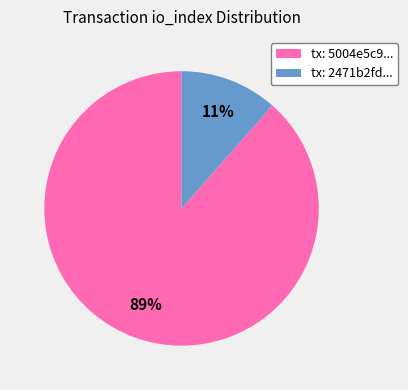

How many slices are in this pie chart?

2